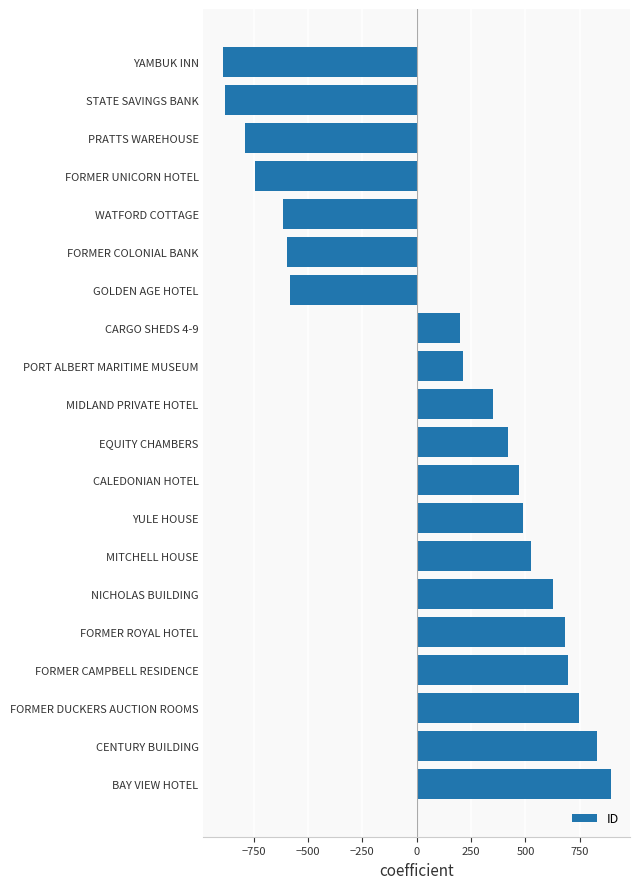

Which has a higher value, CENTURY BUILDING or CARGO SHEDS 4-9?

CENTURY BUILDING